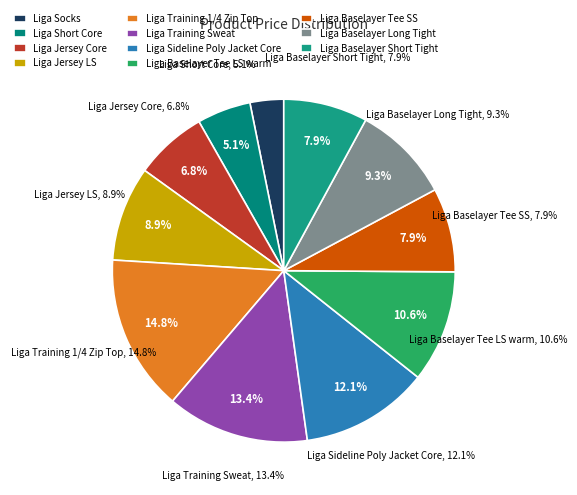

Is Liga Sideline Poly Jacket Core the majority of the pie?

No